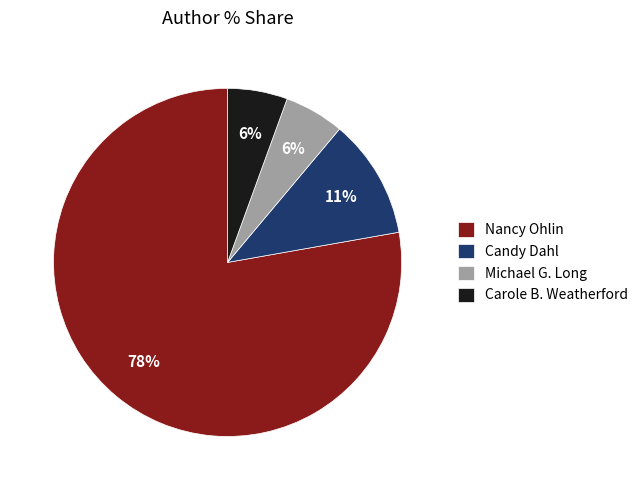

Which category has the biggest portion of the pie?

Nancy Ohlin